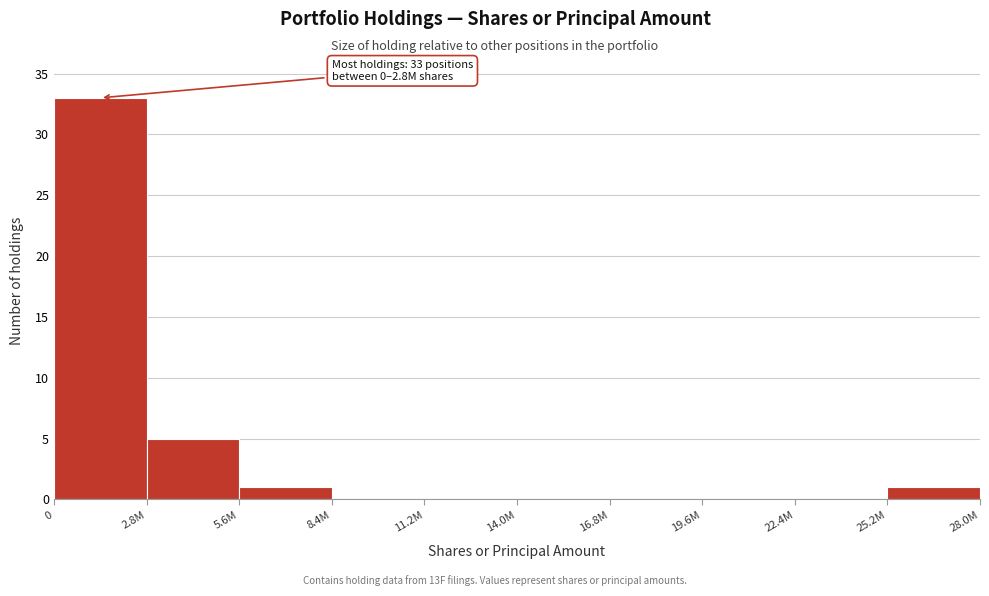

Reading left to right, list all the values displayed in this chart.

0=33	2.8M=5	5.6M=1	8.4M=0	11.2M=0	14.0M=0	16.8M=0	19.6M=0	22.4M=0	25.2M=1